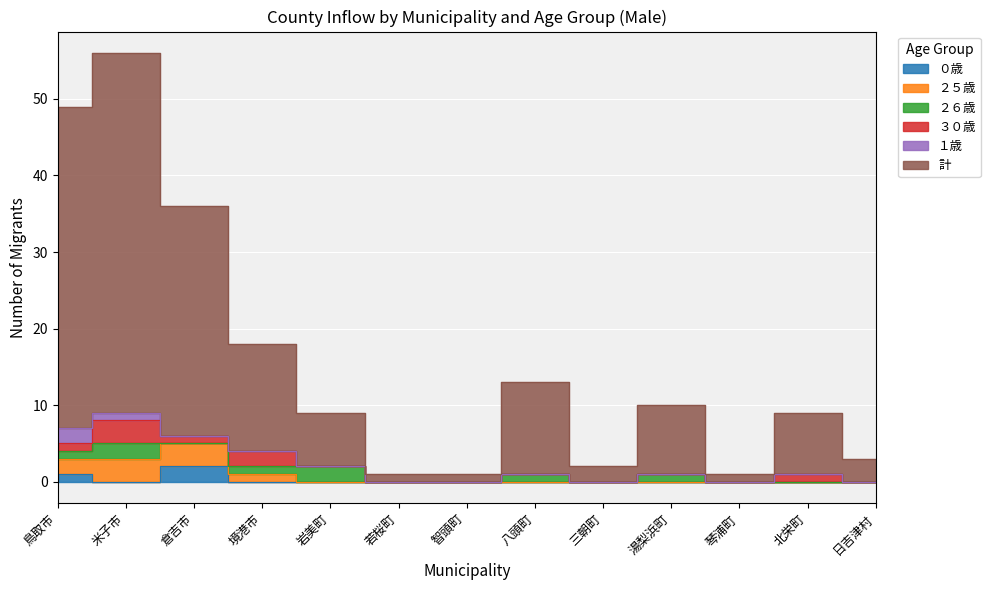

Rank the categories by 計 value from lowest to highest.

若桜町, 智頭町, 琴浦町, 三朝町, 日吉津村, 岩美町, 北栄町, 湯梨浜町, 八頭町, 境港市, 倉吉市, 鳥取市, 米子市